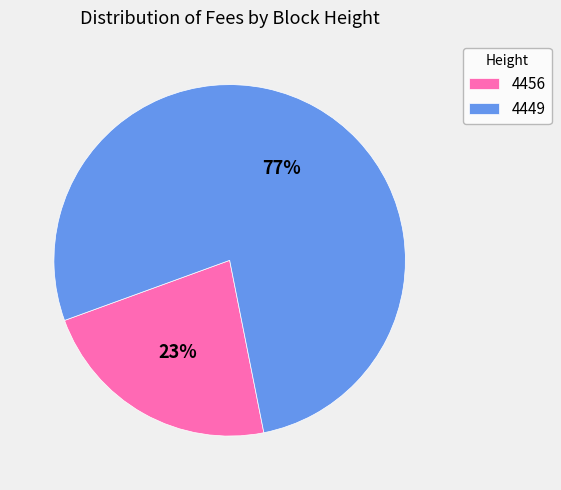

Which has a higher value, 4449 or 4456?

4449